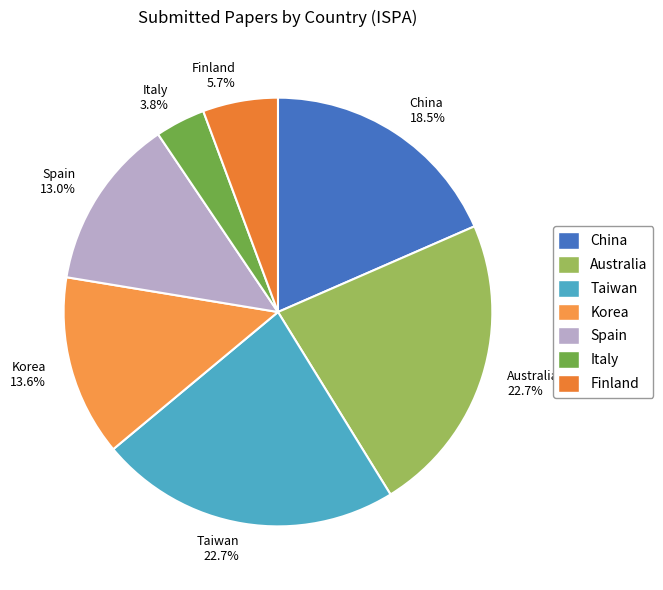

Count the number of slices in the pie.

7